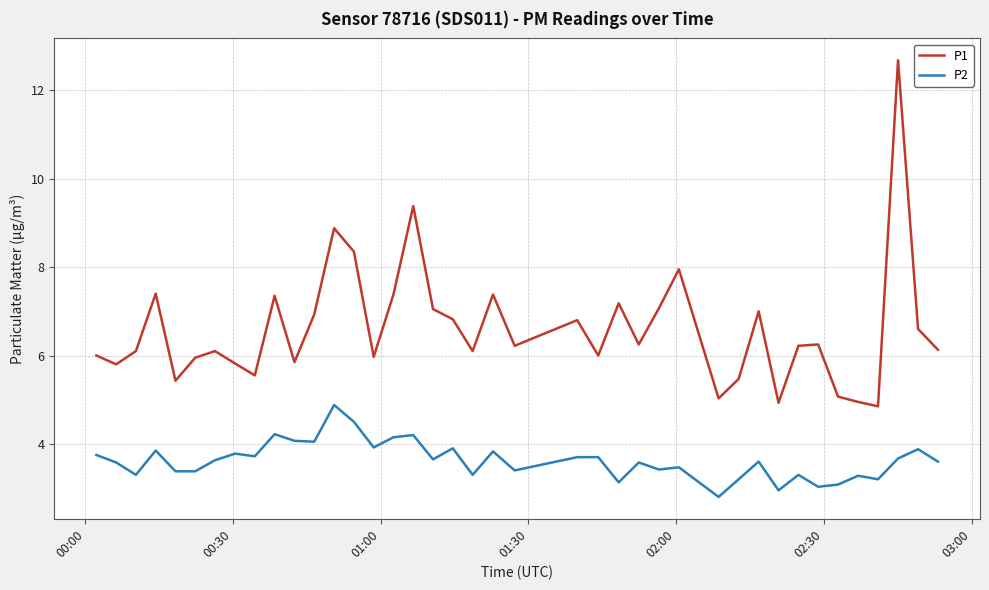

What is the maximum value for P1?

12.7